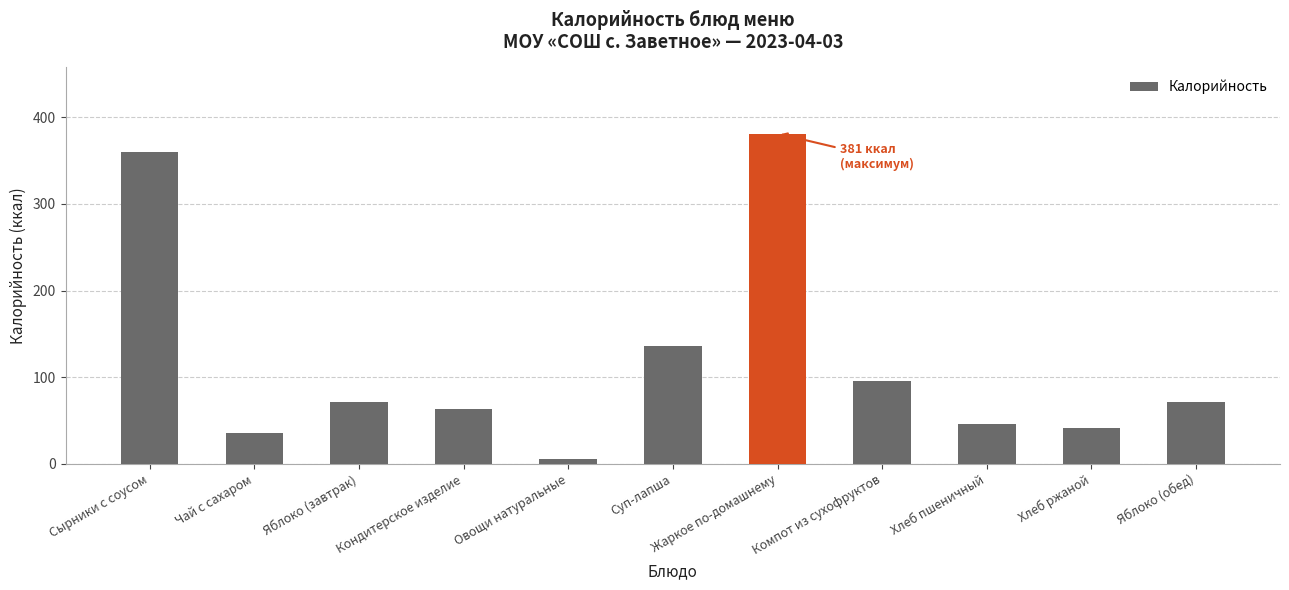

Count the number of categories in the chart.

11